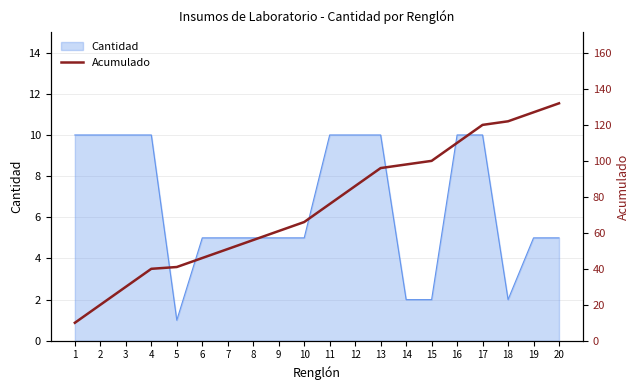

What is the change in value from 11 to 18?

+46